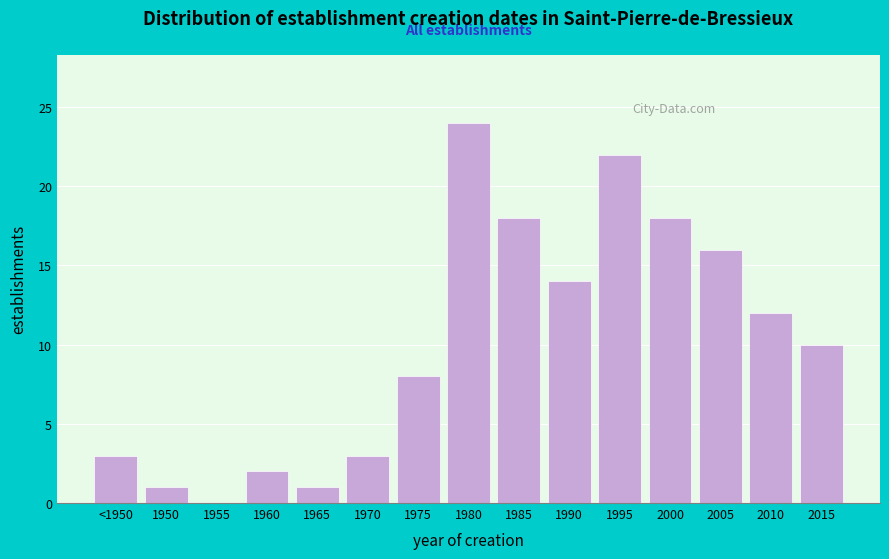

Reading left to right, list all the values displayed in this chart.

<1950=3	1950=1	1955=0	1960=2	1965=1	1970=3	1975=8	1980=24	1985=18	1990=14	1995=22	2000=18	2005=16	2010=12	2015=10